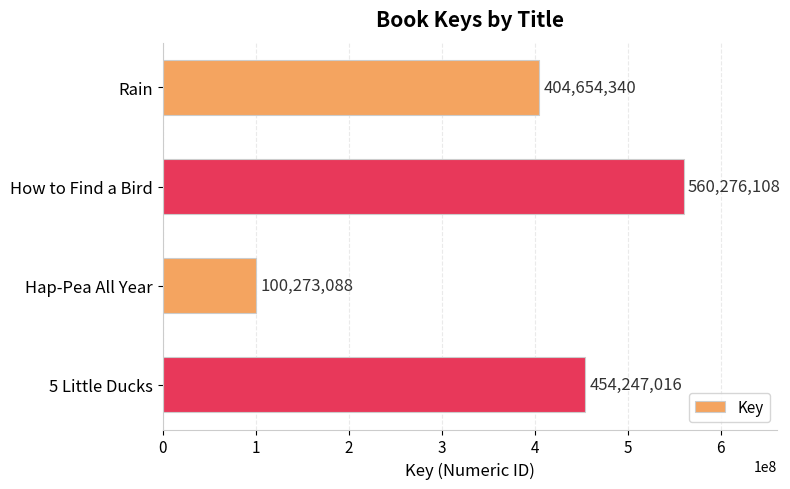

Count the values in the range 404654340 to 560276108.

3